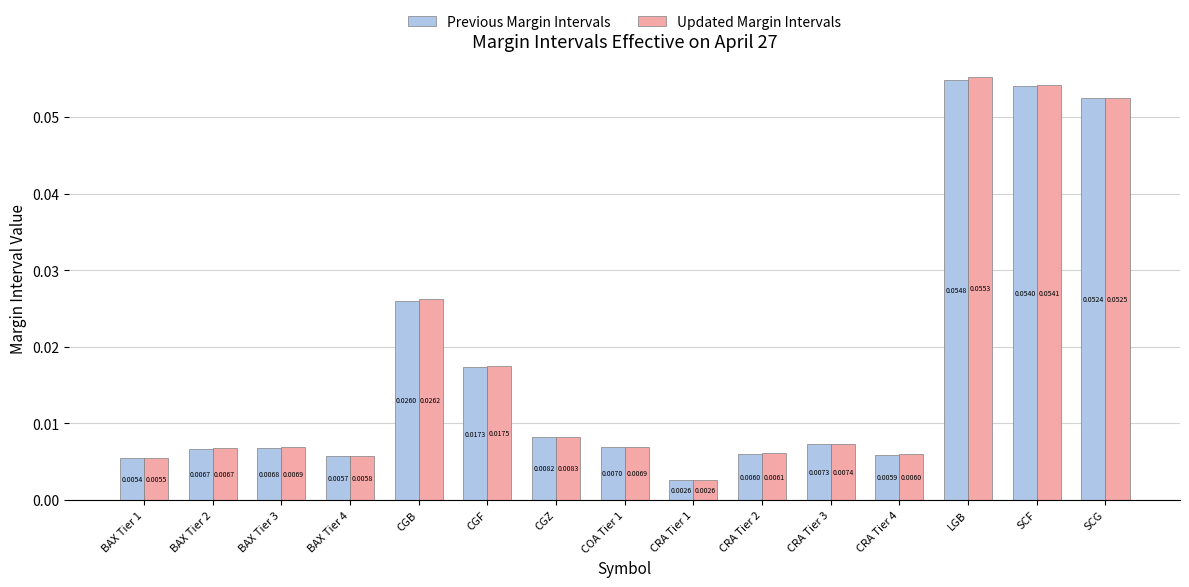

Which category has the highest value in the Previous Margin Intervals series?

LGB